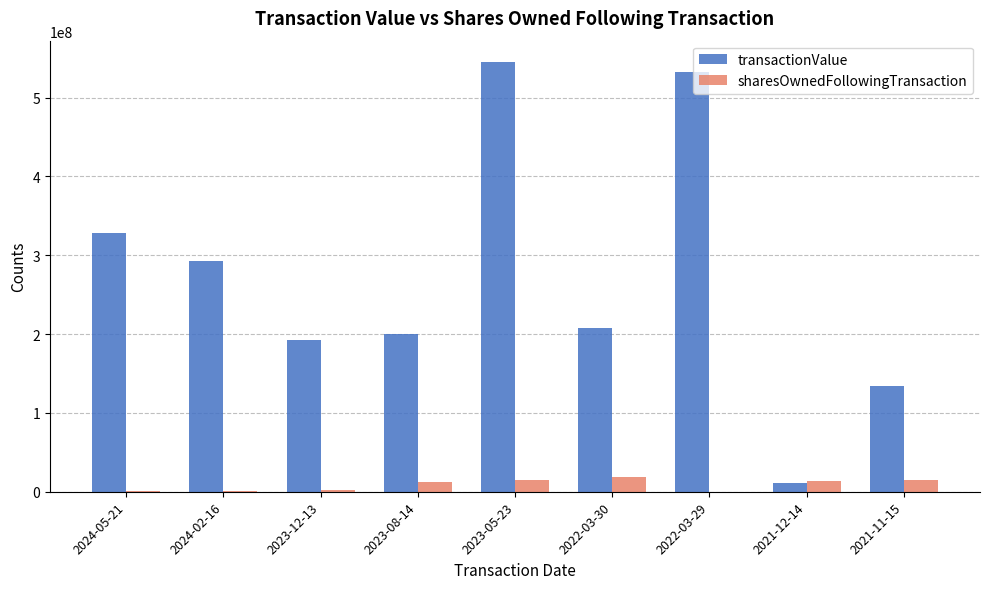

Where is transactionValue nearest to the value 277684949?

2024-02-16